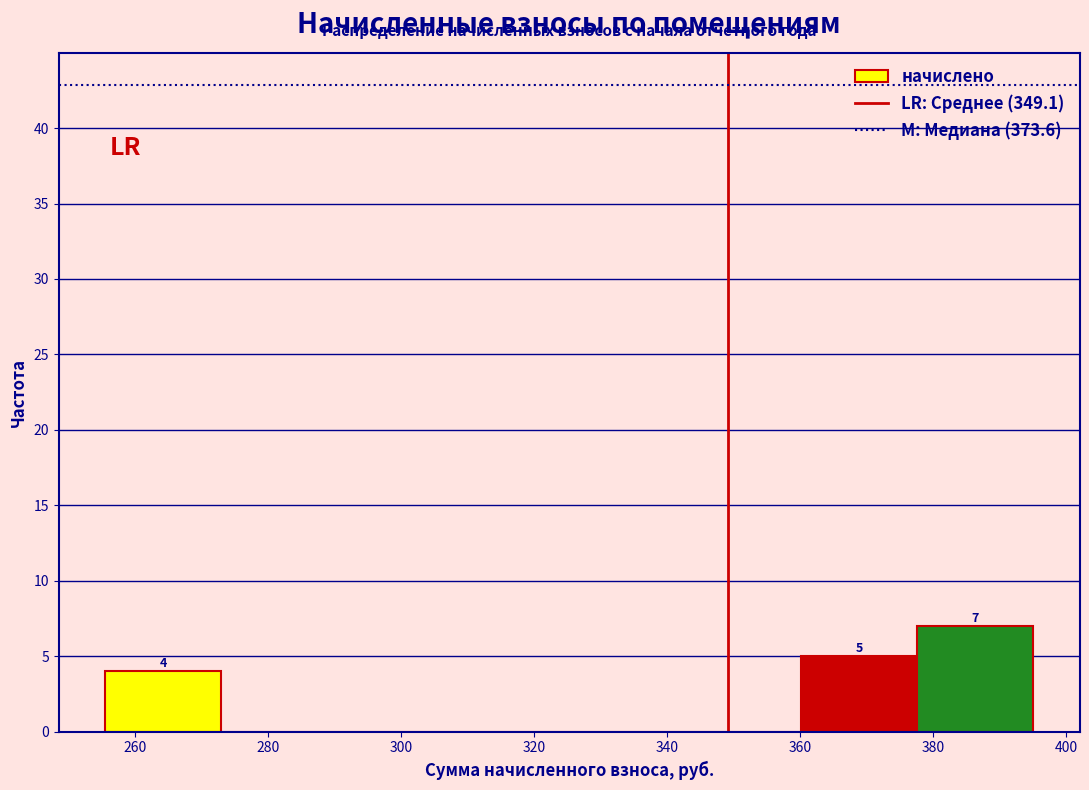

Over which range of the x-axis is the bar tallest?

378 to 396